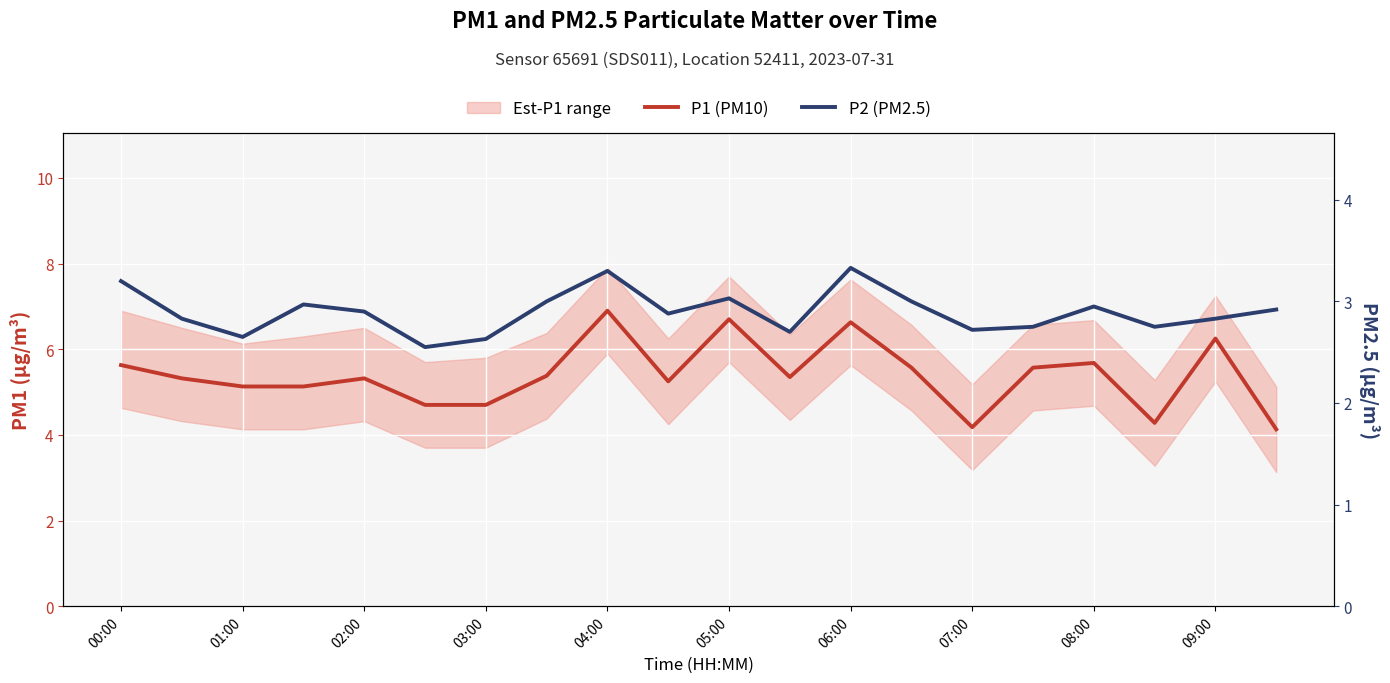

Rank the series at 09:00 from highest to lowest value.

P1 (PM10), P2 (PM2.5)